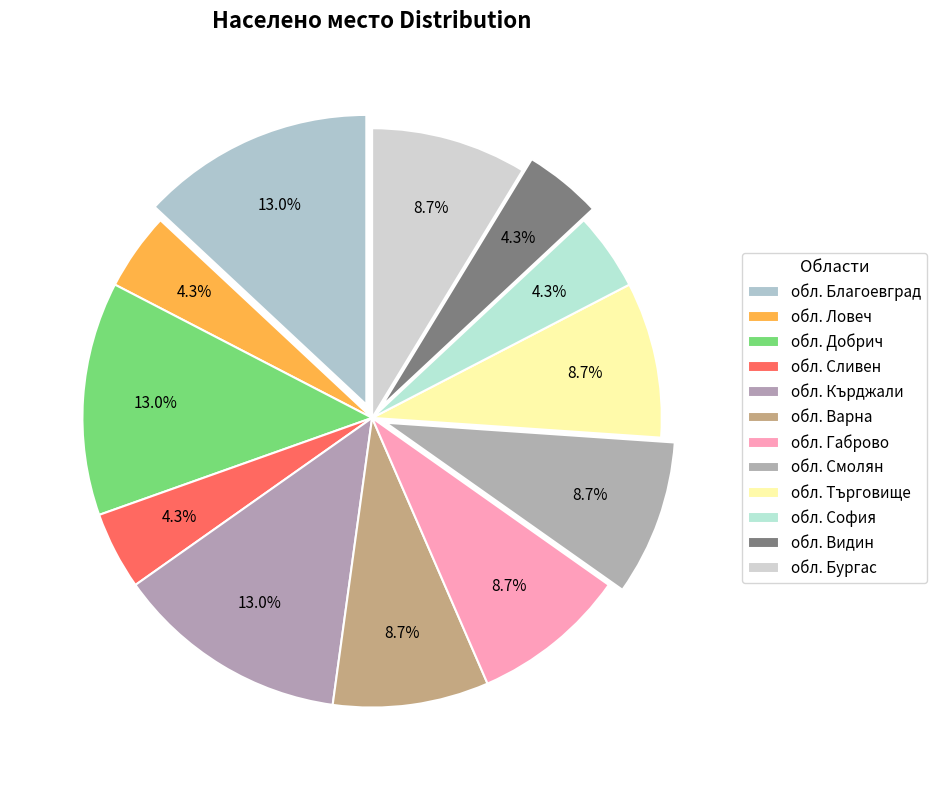

Does обл. Търговище represent more than half of the total?

No